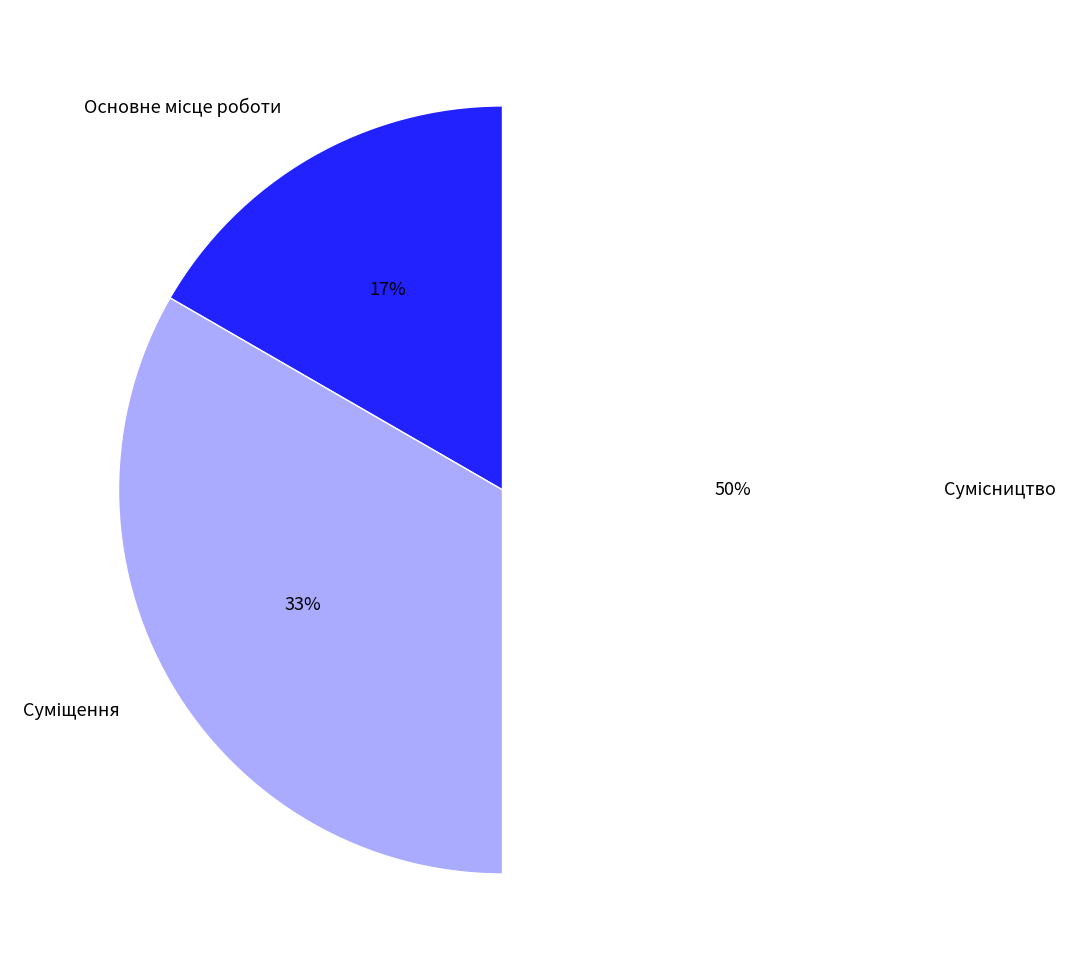

To the nearest percent, what is the difference between the largest and smallest slice percentages?

33%